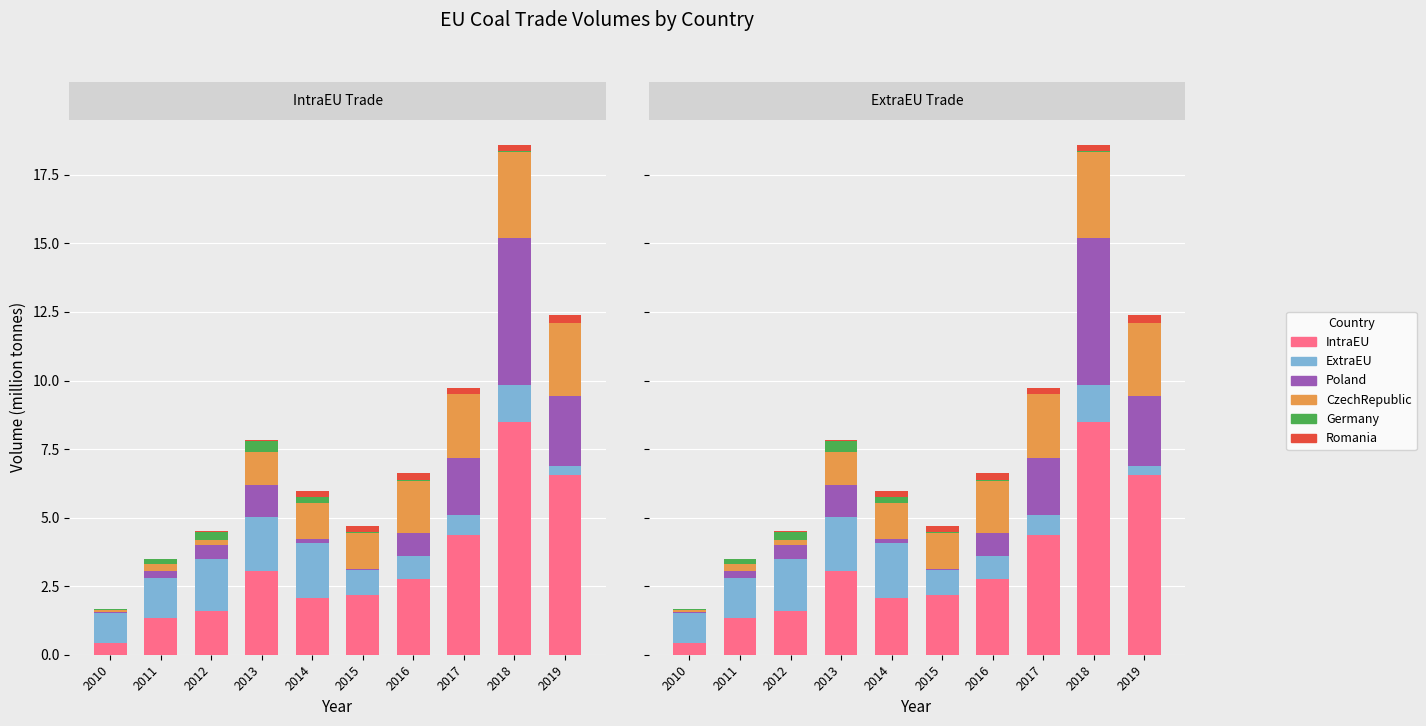

At which label does IntraEU first exceed 2?

2013